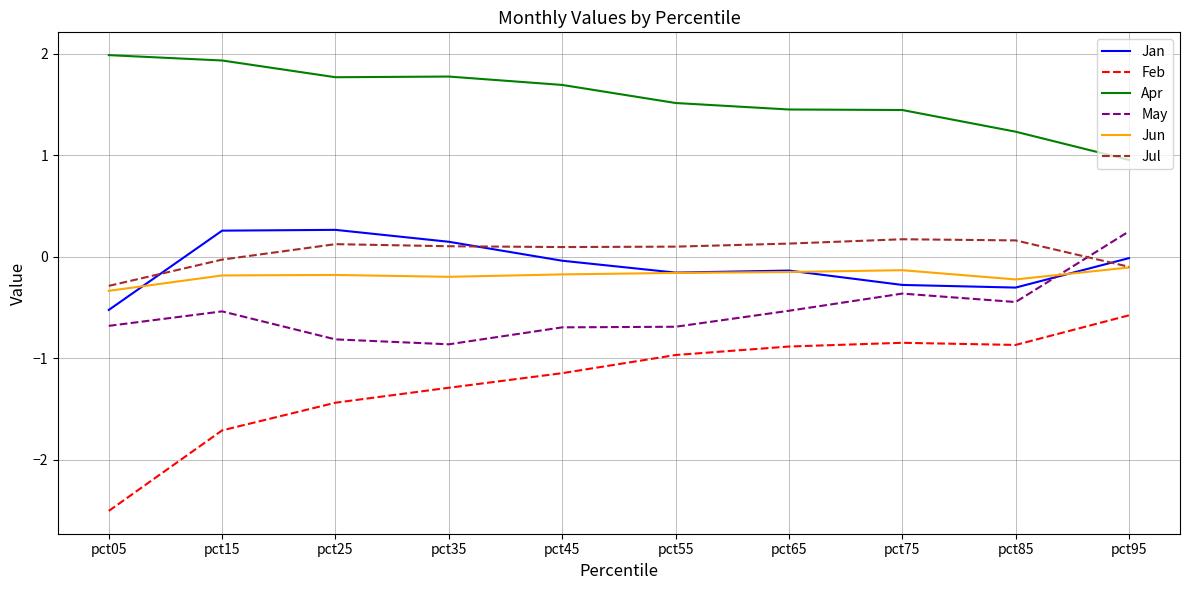

Which series ends up on top after the final intersection of Jan and Jun?

Jan